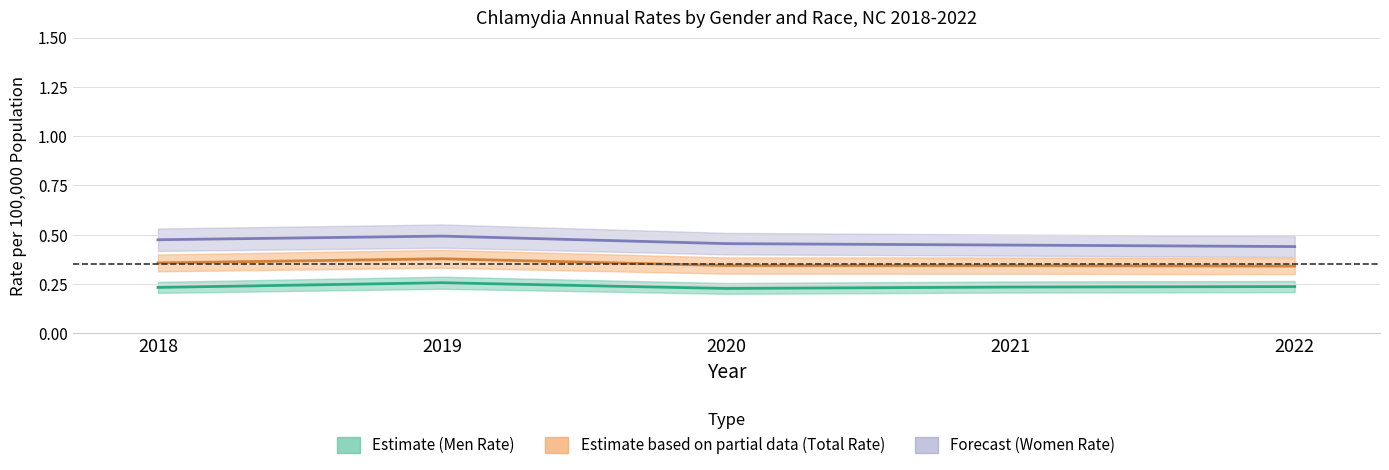

What is the value of the Men_Total_Rate point at the 5th from the left?

0.2